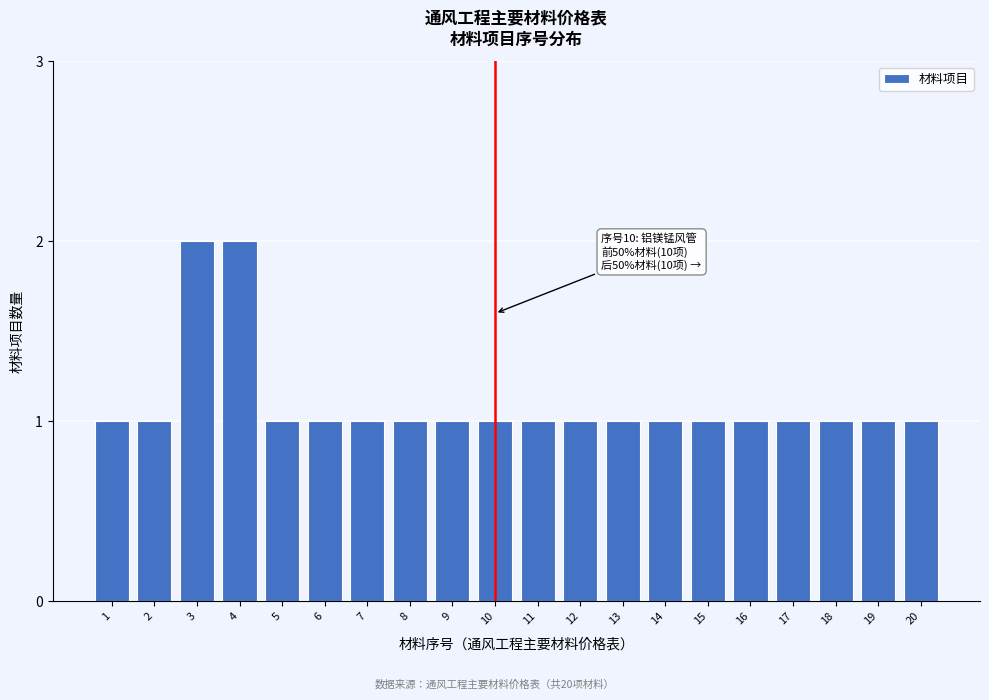

Reading right to left, transcribe all the data shown in this chart.

1	1	1	1	1	1	1	1	1	1	1	1	1	1	1	1	2	2	1	1